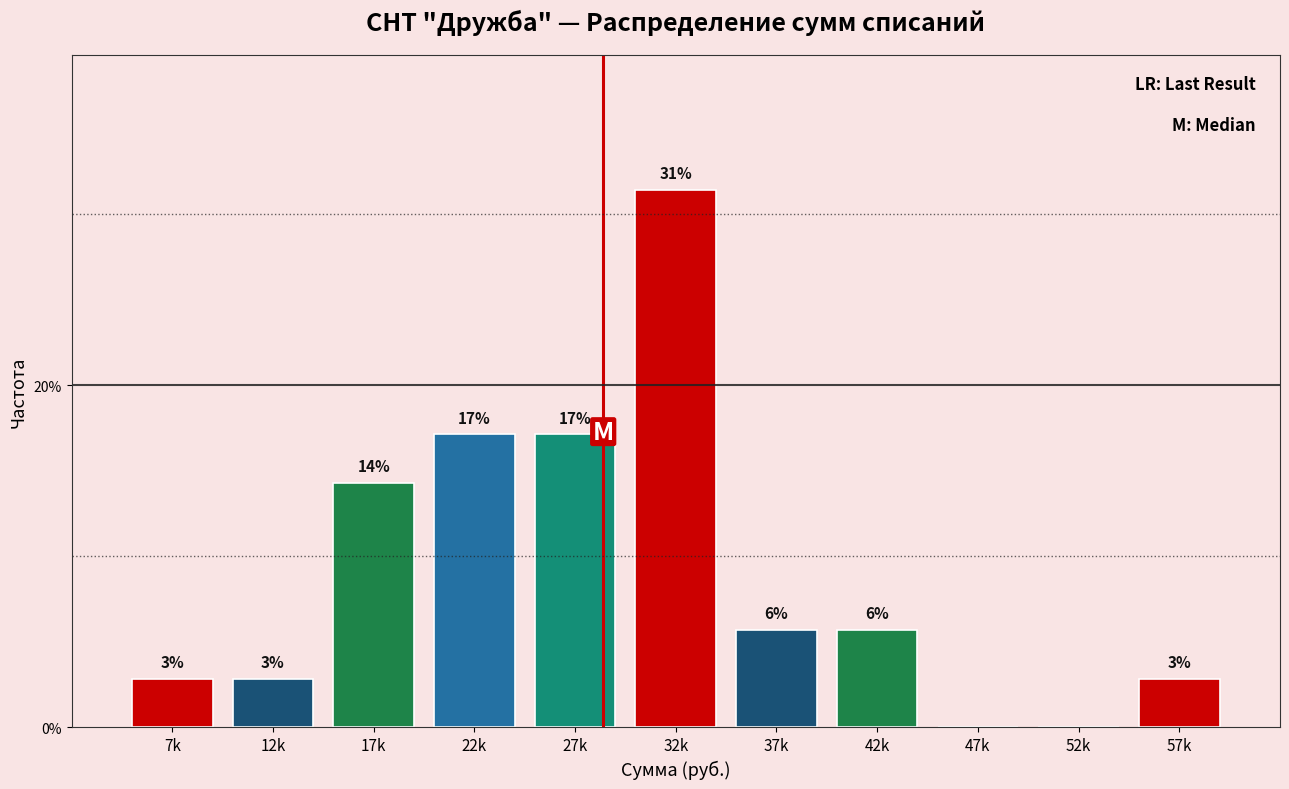

Are the bars horizontal?

No